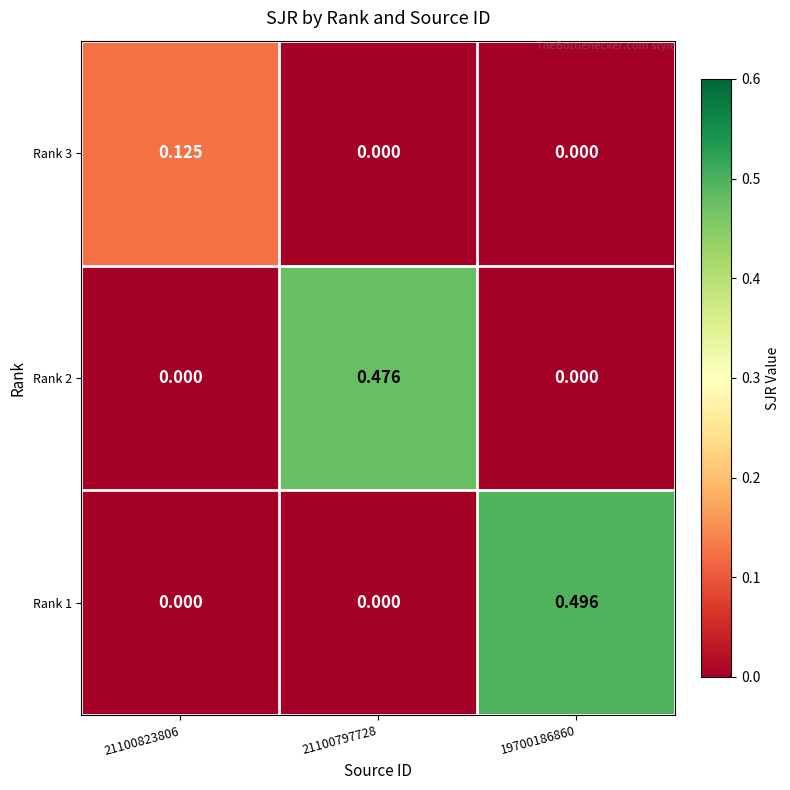

Which label corresponds to the smallest value in the chart?

21100797728